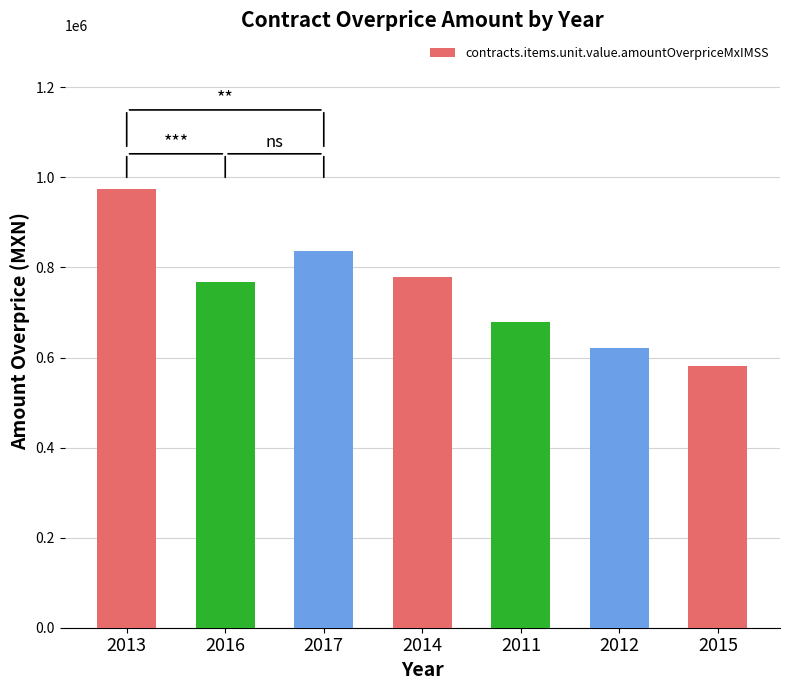

What is the approximate value at 2011?

677867.2